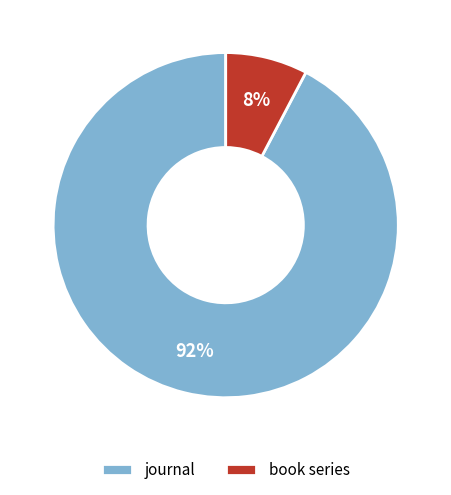

Is there a majority slice in this chart?

Yes